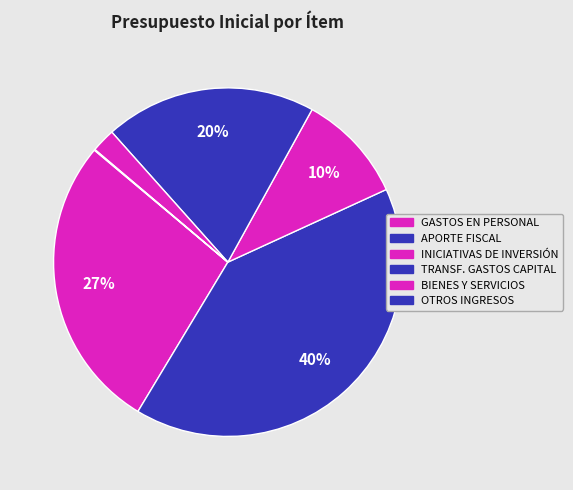

Is there a majority slice in this chart?

No